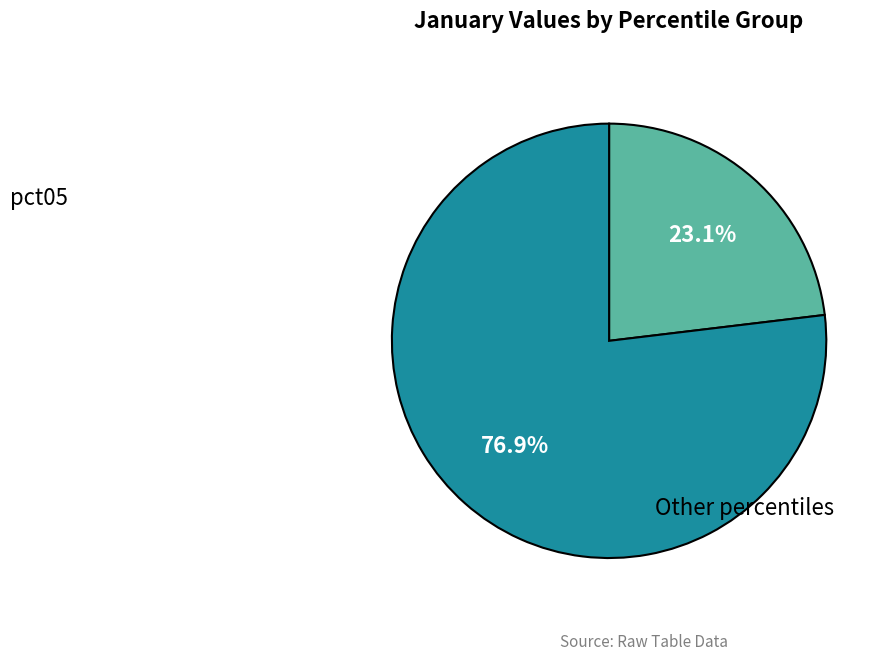

Does any single category account for the majority?

Yes